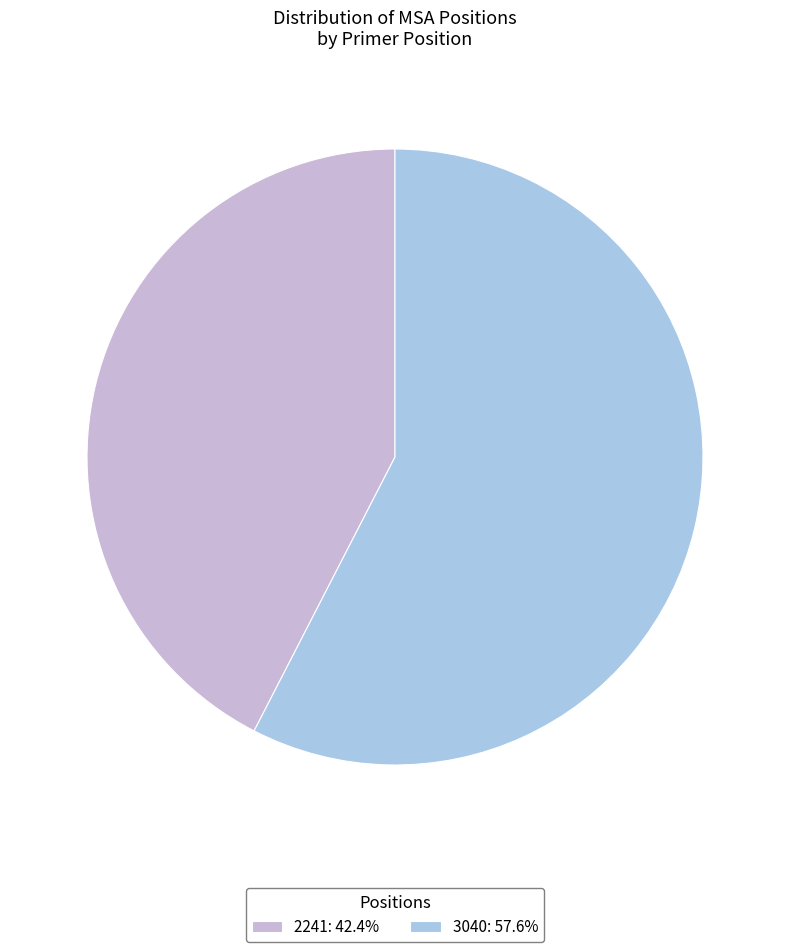

Count the number of slices in the pie.

2